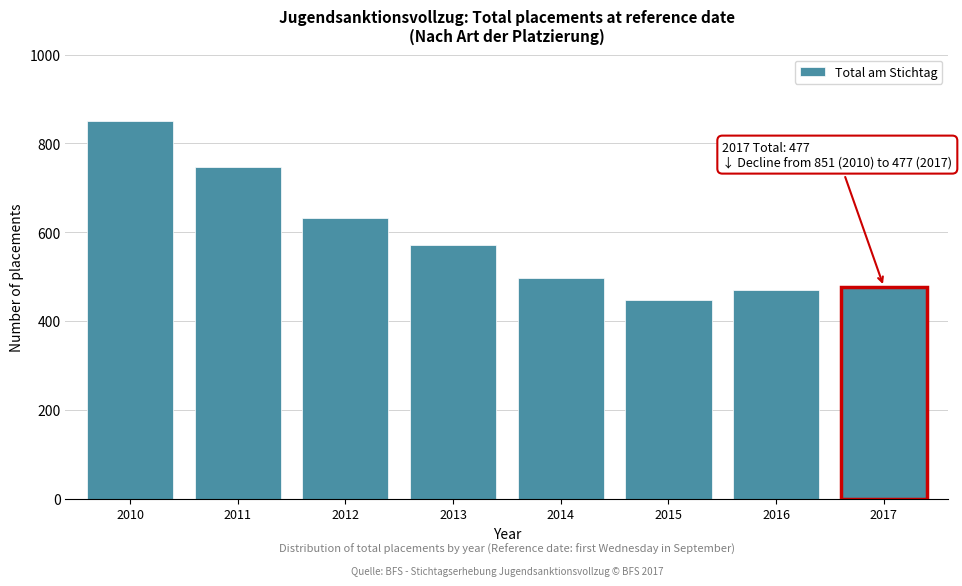

Reading left to right, extract all data points from this chart.

2010=851	2011=747	2012=631	2013=571	2014=497	2015=448	2016=470	2017=477